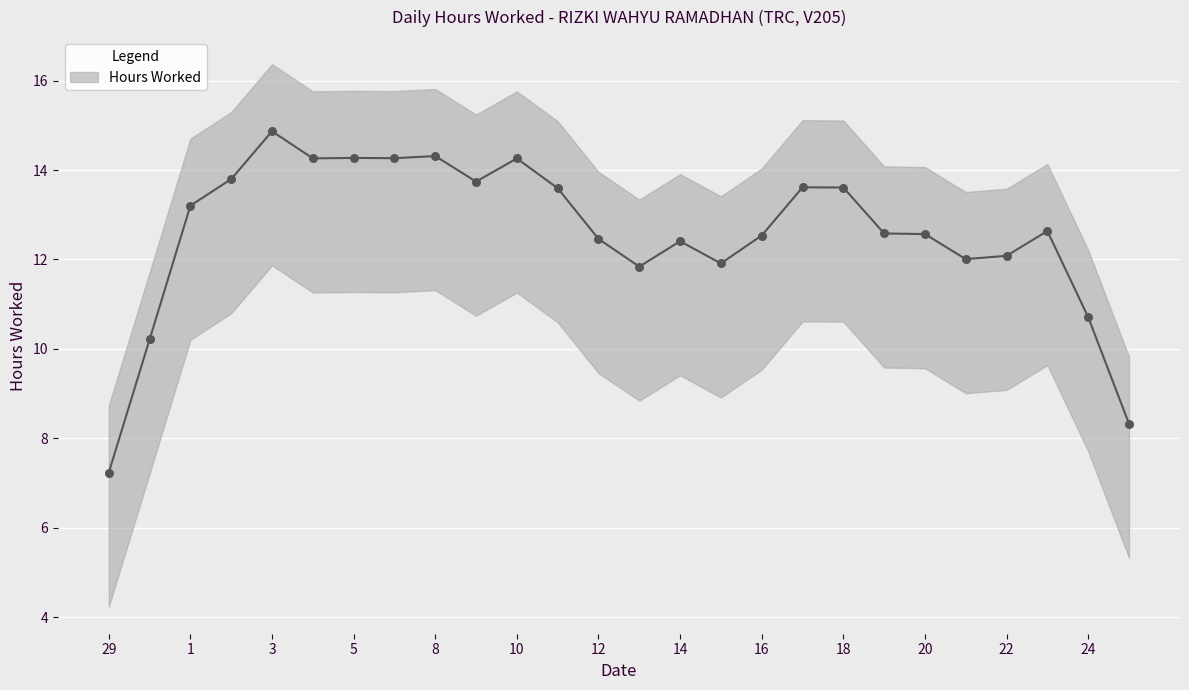

Approximately how many times larger is the value at 21 compared to 14?

1.0